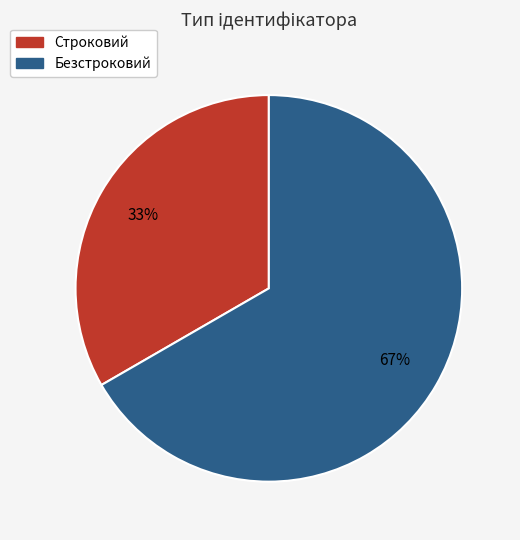

What is the smallest slice in the pie chart?

Строковий